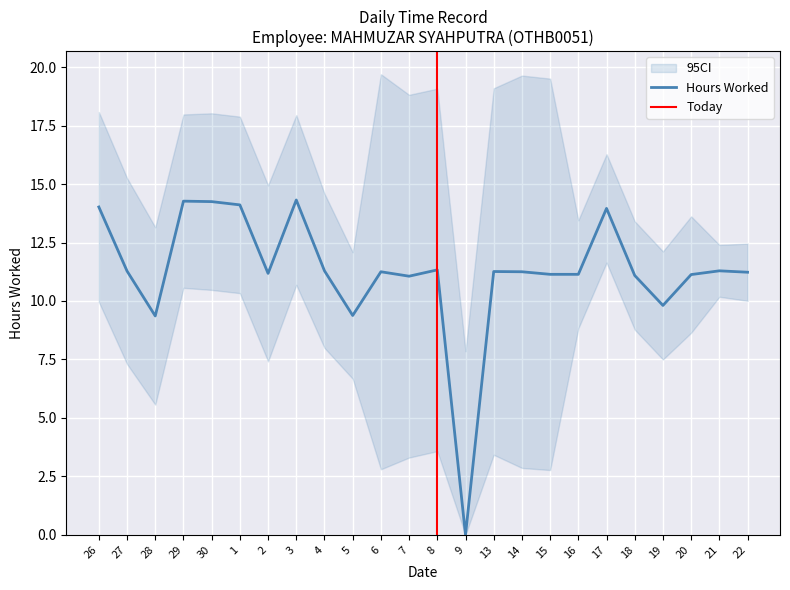

Approximately how many times larger is the value at 20 compared to 19?

1.1